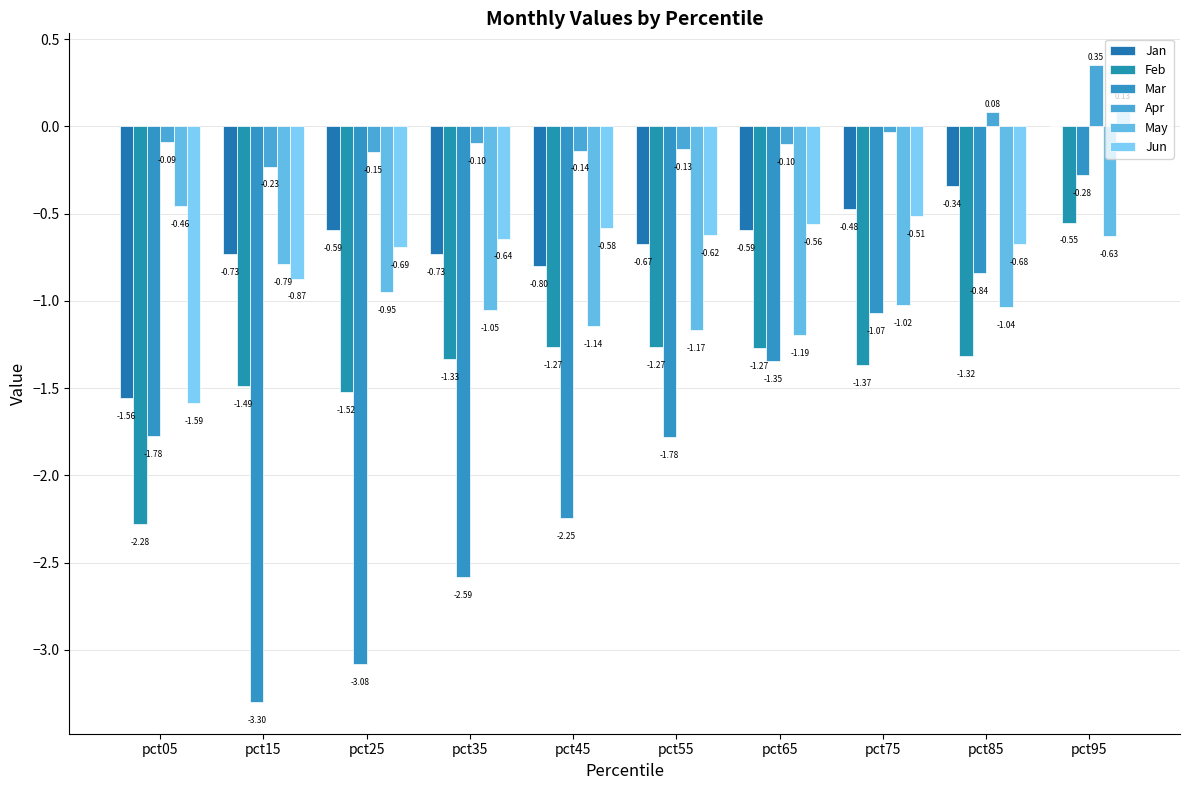

How many series are shown in this chart?

6